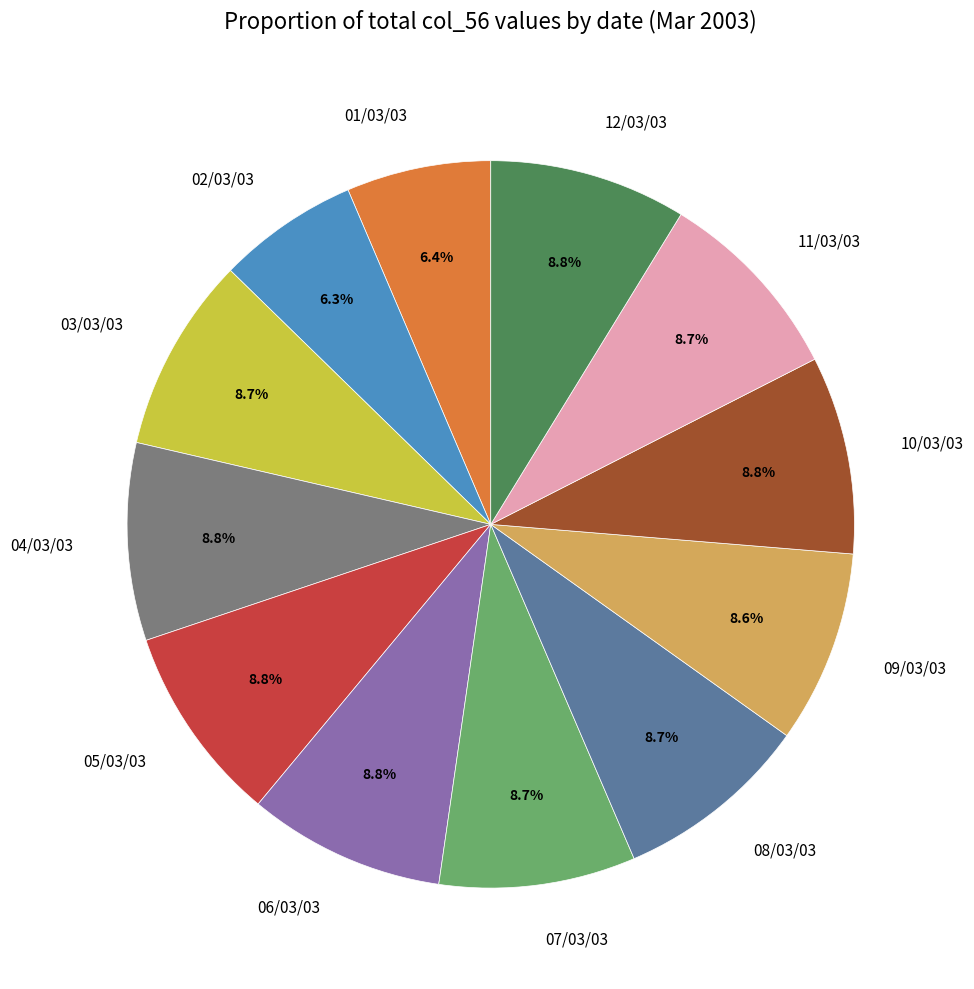

To the nearest percent, what is the combined percentage of 08/03/03 and 12/03/03?

17%